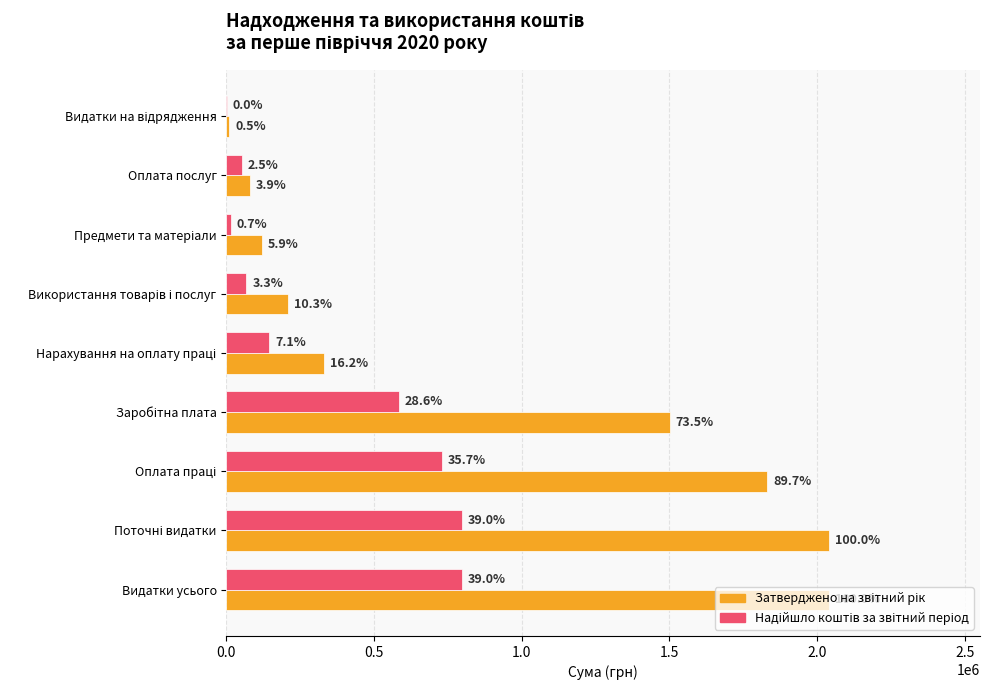

What is the sum of all Затверджено на звітний рік values?

8164880.0